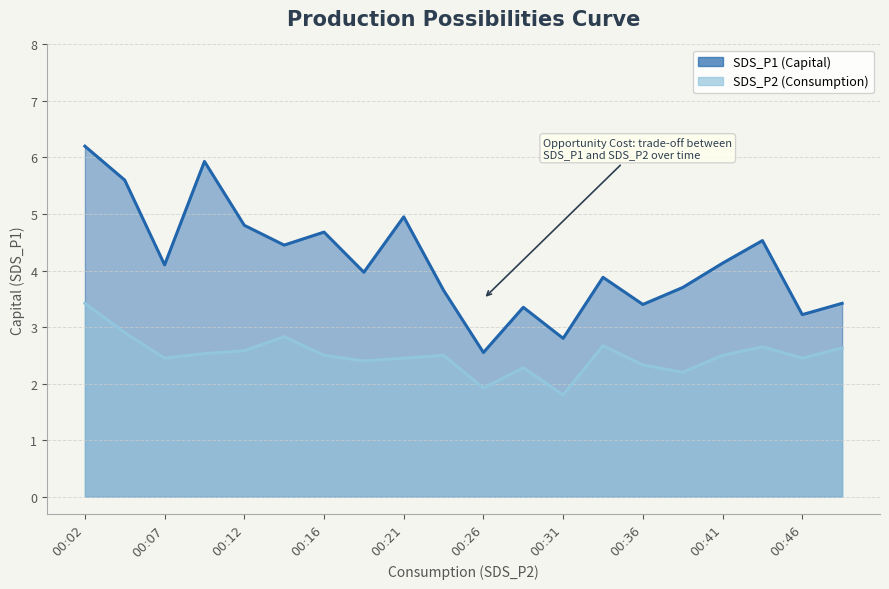

List the series in order of their peak value, lowest first.

SDS_P2, SDS_P1